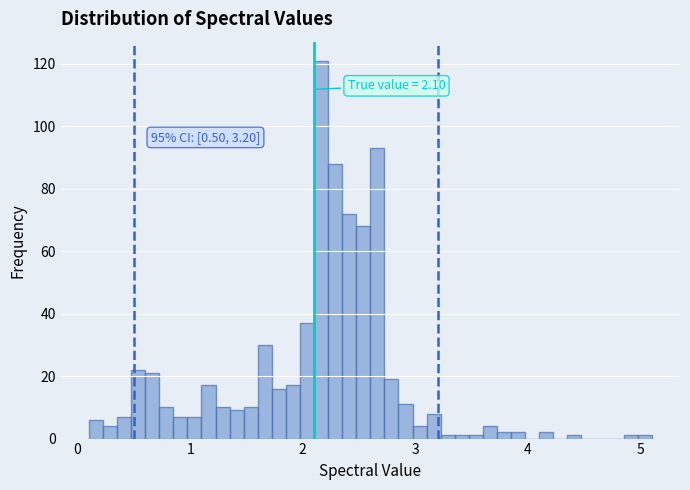

Read against the x-axis, roughly where is the centre of the tallest bar?

2.2